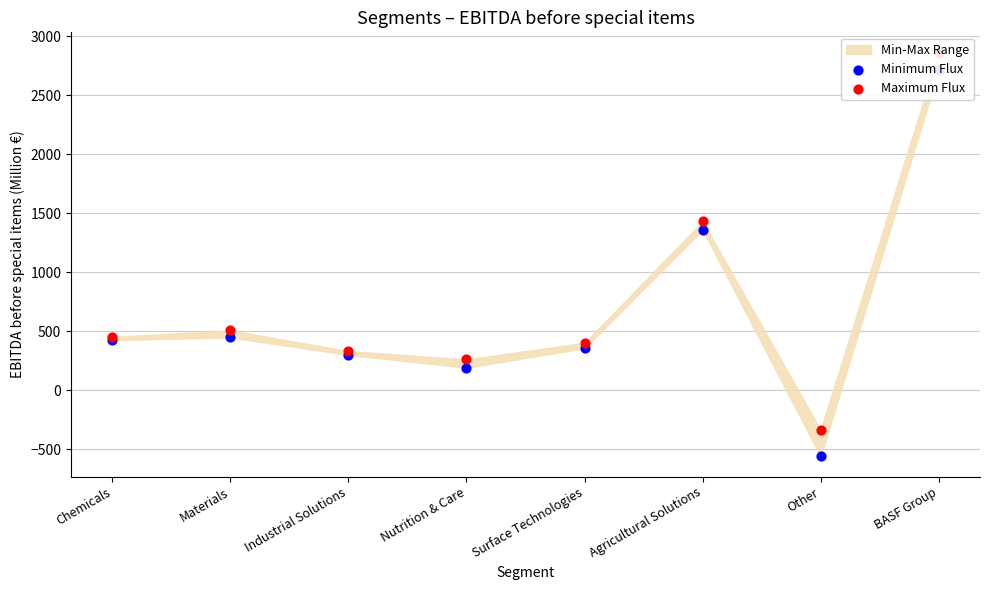

At how many categories does at least one series exceed 1699?

1